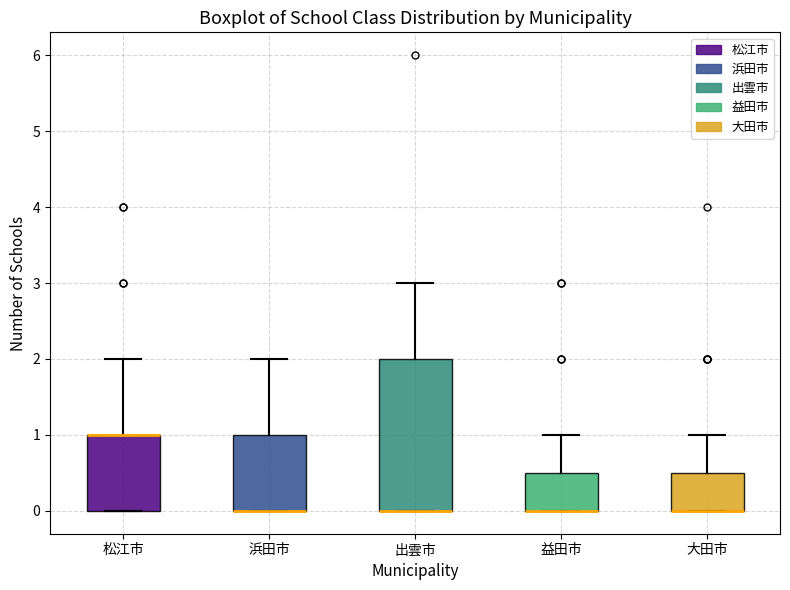

Reading left to right, read every box against the y-axis: the position of its median line, the range the box covers, and the ends of its whiskers. The values are not printed on the chart, so give them approximately, as read against the axis.

松江市: median 1.0 (drawn on the box's upper edge), box 0.0 to 1.0, whiskers 0.0 to 2.0
浜田市: median 0.0 (drawn on the box's lower edge), box 0.0 to 1.0, whiskers 0.0 to 2.0
出雲市: median 0.0 (drawn on the box's lower edge), box 0.0 to 2.0, whiskers 0.0 to 3.0
益田市: median 0.0 (drawn on the box's lower edge), box 0.0 to 0.5, whiskers 0.0 to 1.0
大田市: median 0.0 (drawn on the box's lower edge), box 0.0 to 0.5, whiskers 0.0 to 1.0